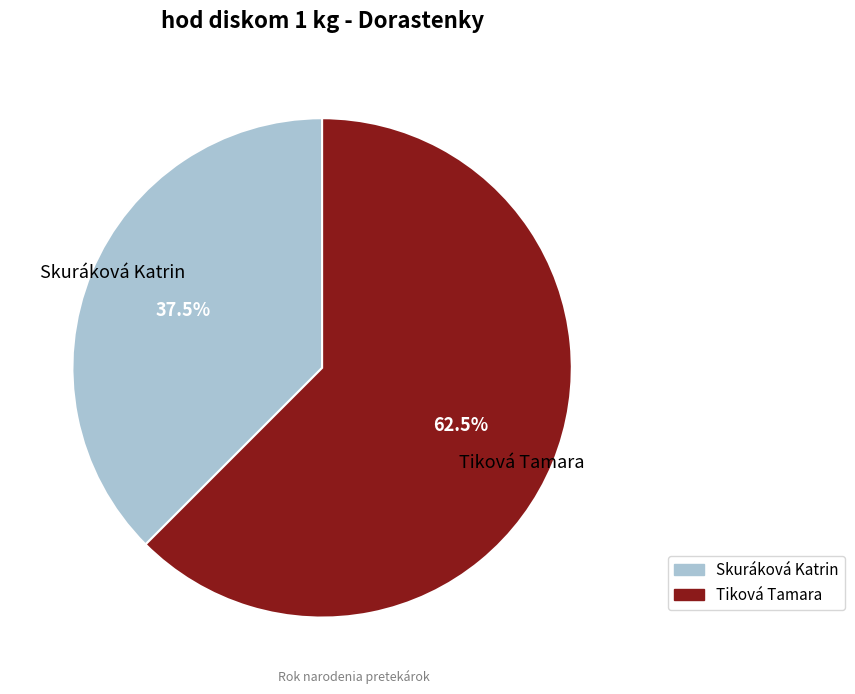

Do Skuráková Katrin and Tiková Tamara together represent more than half of the pie?

Yes